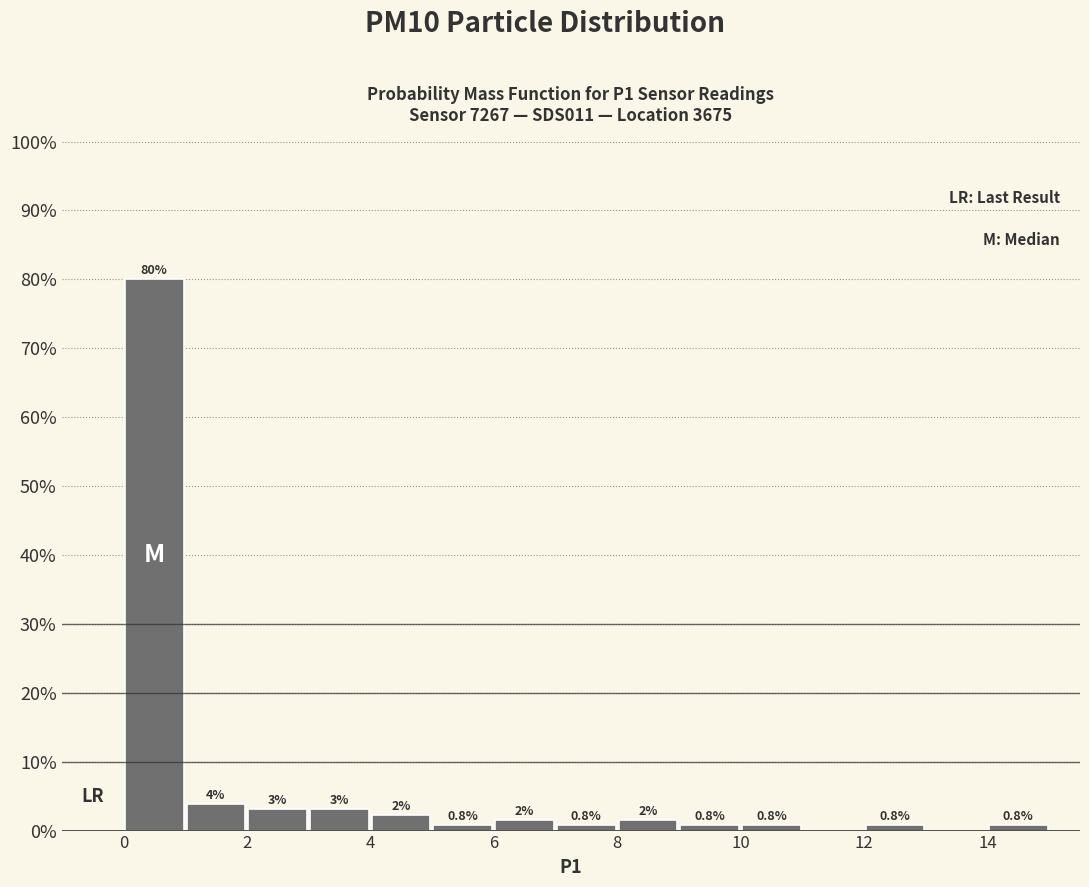

Which range on the x-axis has the tallest bar?

0 to 1